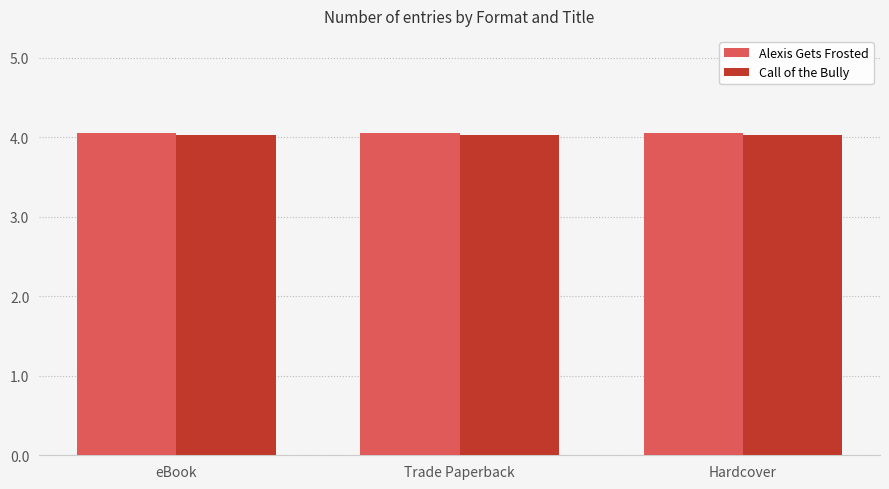

The value of Call of the Bully at eBook is 2.3. True or false?

False